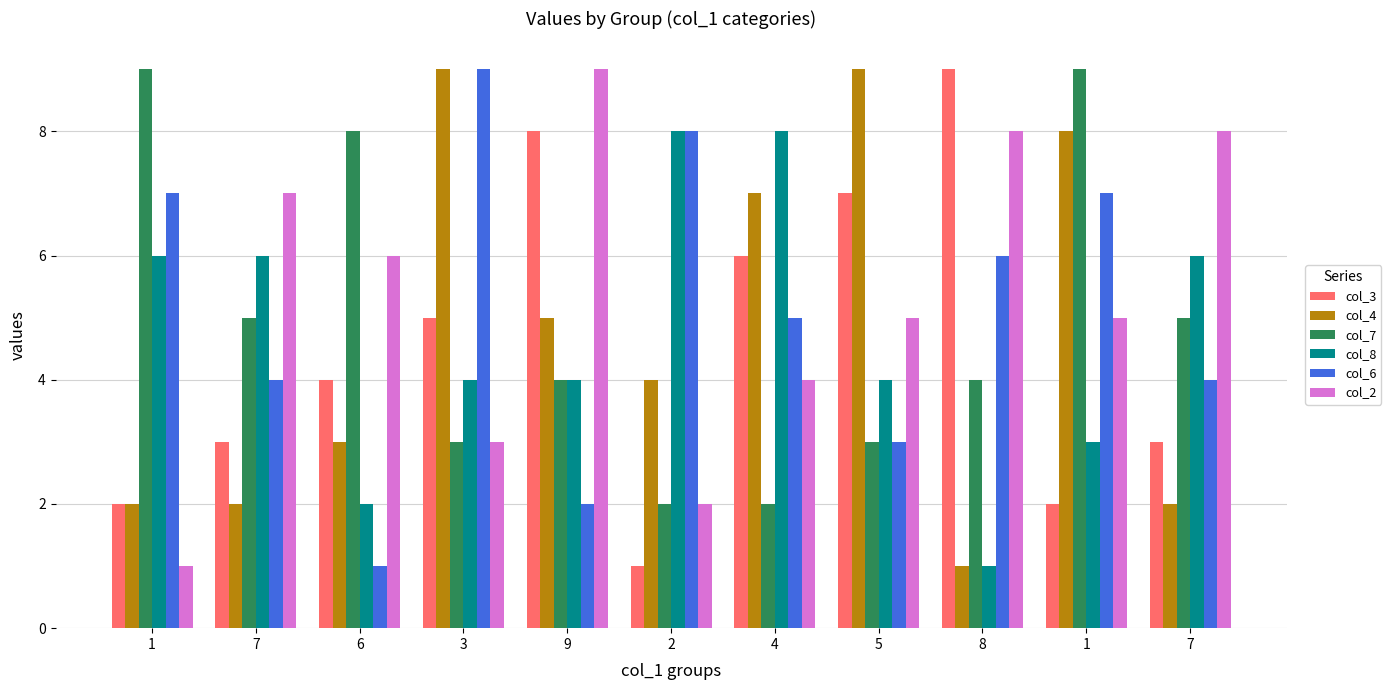

List the labels in order of col_4 value, largest first.

3, 5, 1, 4, 9, 2, 6, 1, 7, 7, 8